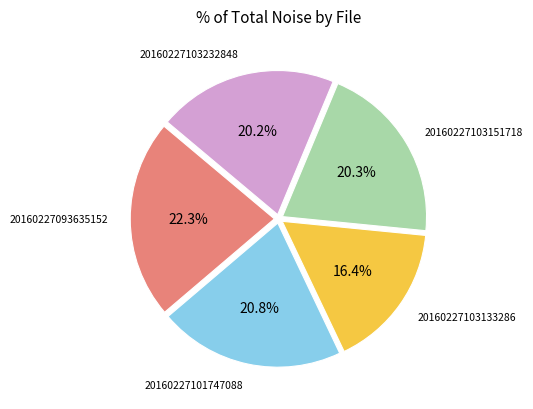

Is the sum of 20160227093635152 and 20160227103151718 greater than half?

No